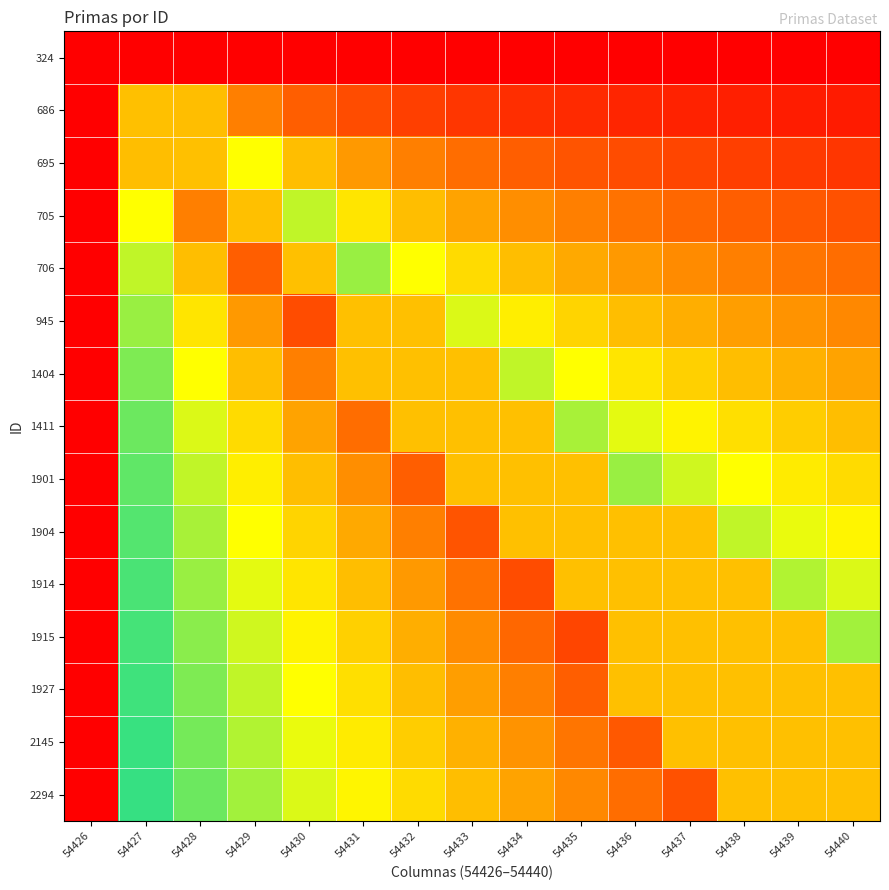

Reading left to right, transcribe all the data shown in this chart.

324: 54426=0.0	54427=0.0	54428=0.0	54429=0.0	54430=0.0	54431=0.0	54432=0.0	54433=0.0	54434=0.0	54435=0.0	54436=0.0	54437=0.0	54438=0.0	54439=0.0	54440=0.0
686: 54426=0.0	54427=0.5	54428=0.5	54429=0.3	54430=0.2	54431=0.2	54432=0.2	54433=0.1	54434=0.1	54435=0.1	54436=0.1	54437=0.1	54438=0.1	54439=0.1	54440=0.1
695: 54426=0.0	54427=0.5	54428=0.5	54429=0.7	54430=0.5	54431=0.4	54432=0.3	54433=0.3	54434=0.2	54435=0.2	54436=0.2	54437=0.2	54438=0.2	54439=0.2	54440=0.1
705: 54426=0.0	54427=0.7	54428=0.3	54429=0.5	54430=0.7	54431=0.6	54432=0.5	54433=0.4	54434=0.4	54435=0.3	54436=0.3	54437=0.3	54438=0.2	54439=0.2	54440=0.2
706: 54426=0.0	54427=0.7	54428=0.5	54429=0.2	54430=0.5	54431=0.8	54432=0.7	54433=0.6	54434=0.5	54435=0.4	54436=0.4	54437=0.4	54438=0.3	54439=0.3	54440=0.3
945: 54426=0.0	54427=0.8	54428=0.6	54429=0.4	54430=0.2	54431=0.5	54432=0.5	54433=0.7	54434=0.6	54435=0.6	54436=0.5	54437=0.5	54438=0.4	54439=0.4	54440=0.4
1404: 54426=0.0	54427=0.8	54428=0.7	54429=0.5	54430=0.3	54431=0.5	54432=0.5	54433=0.5	54434=0.7	54435=0.7	54436=0.6	54437=0.5	54438=0.5	54439=0.5	54440=0.4
1411: 54426=0.0	54427=0.9	54428=0.7	54429=0.6	54430=0.4	54431=0.3	54432=0.5	54433=0.5	54434=0.5	54435=0.8	54436=0.7	54437=0.6	54438=0.6	54439=0.5	54440=0.5
1901: 54426=0.0	54427=0.9	54428=0.7	54429=0.6	54430=0.5	54431=0.4	54432=0.2	54433=0.5	54434=0.5	54435=0.5	54436=0.8	54437=0.7	54438=0.7	54439=0.6	54440=0.6
1904: 54426=0.0	54427=0.9	54428=0.8	54429=0.7	54430=0.6	54431=0.4	54432=0.3	54433=0.2	54434=0.5	54435=0.5	54436=0.5	54437=0.5	54438=0.7	54439=0.7	54440=0.6
1914: 54426=0.0	54427=0.9	54428=0.8	54429=0.7	54430=0.6	54431=0.5	54432=0.4	54433=0.3	54434=0.2	54435=0.5	54436=0.5	54437=0.5	54438=0.5	54439=0.8	54440=0.7
1915: 54426=0.0	54427=0.9	54428=0.8	54429=0.7	54430=0.6	54431=0.5	54432=0.5	54433=0.4	54434=0.3	54435=0.2	54436=0.5	54437=0.5	54438=0.5	54439=0.5	54440=0.8
1927: 54426=0.0	54427=0.9	54428=0.8	54429=0.7	54430=0.7	54431=0.6	54432=0.5	54433=0.4	54434=0.3	54435=0.2	54436=0.5	54437=0.5	54438=0.5	54439=0.5	54440=0.5
2145: 54426=0.0	54427=0.9	54428=0.8	54429=0.8	54430=0.7	54431=0.6	54432=0.5	54433=0.5	54434=0.4	54435=0.3	54436=0.2	54437=0.5	54438=0.5	54439=0.5	54440=0.5
2294: 54426=0.0	54427=0.9	54428=0.9	54429=0.8	54430=0.7	54431=0.6	54432=0.6	54433=0.5	54434=0.4	54435=0.4	54436=0.3	54437=0.2	54438=0.5	54439=0.5	54440=0.5